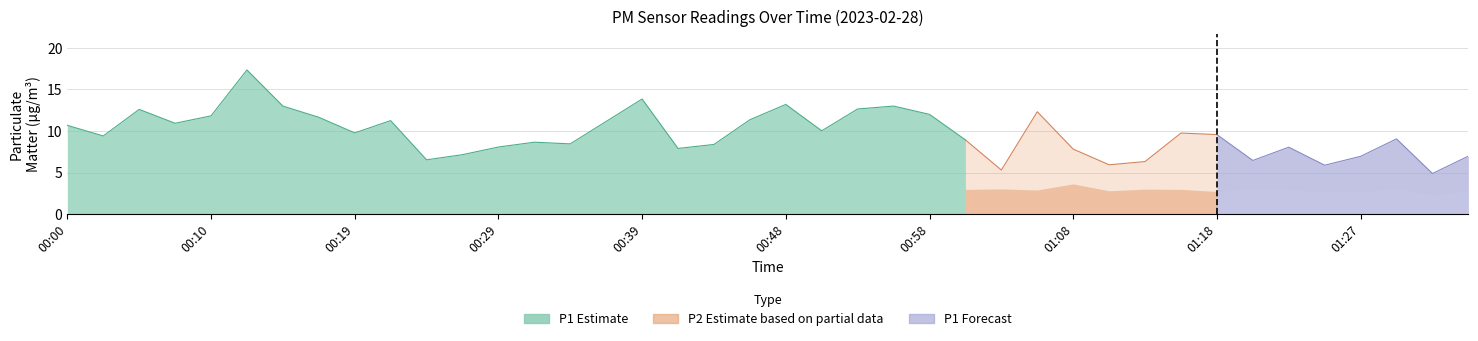

What is the value of the P2 point at the 23rd from the left?

3.7